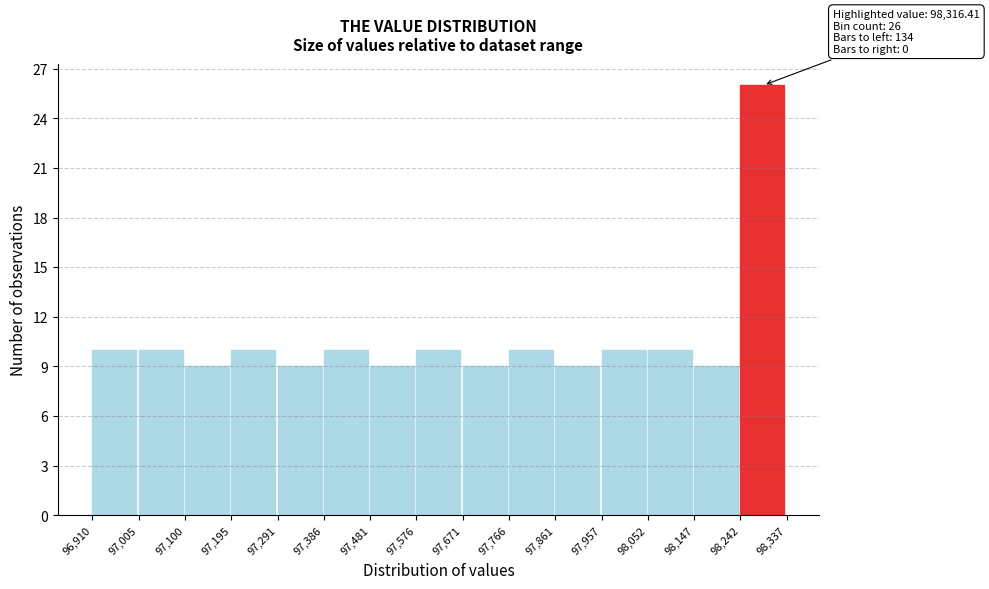

Over which range of the x-axis is the bar tallest?

98,242 to 98,337